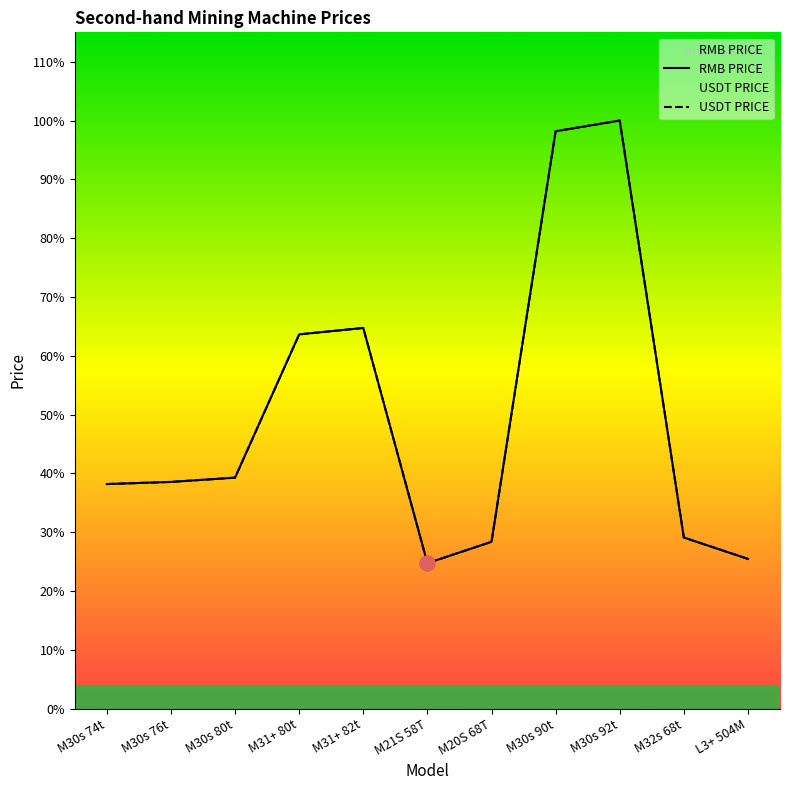

What is the total value across all series at L3+ 504M?

1400.0